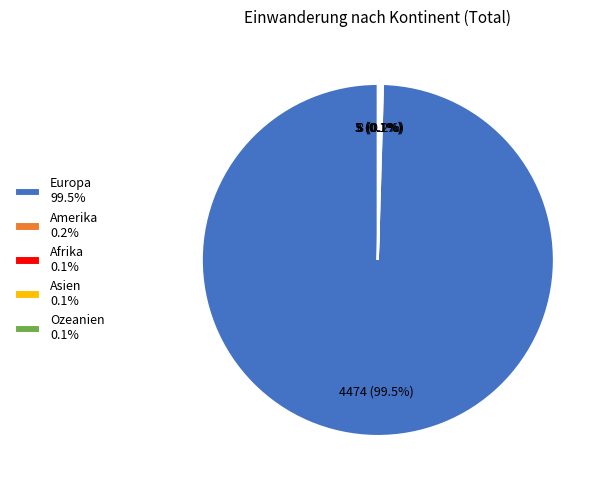

Which slice is the largest?

Europa